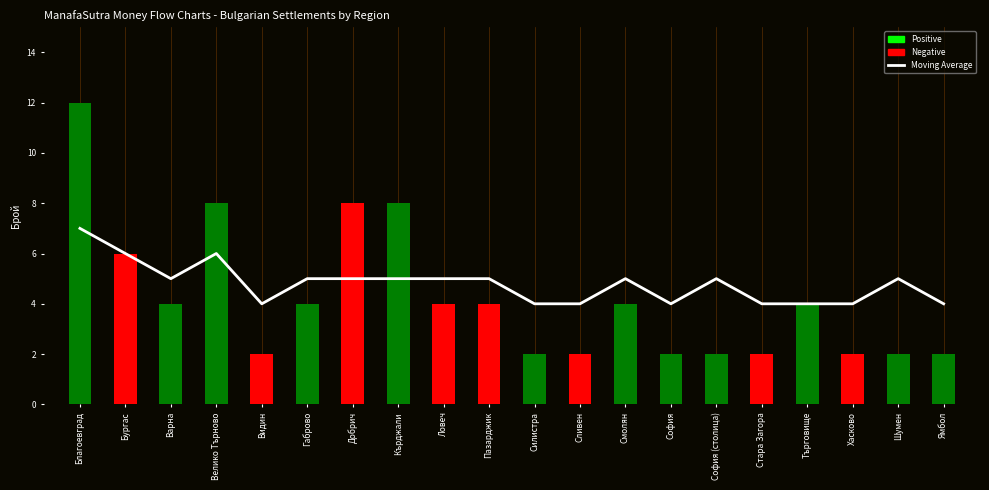

True or false: the data shows 4 at Варна.

True